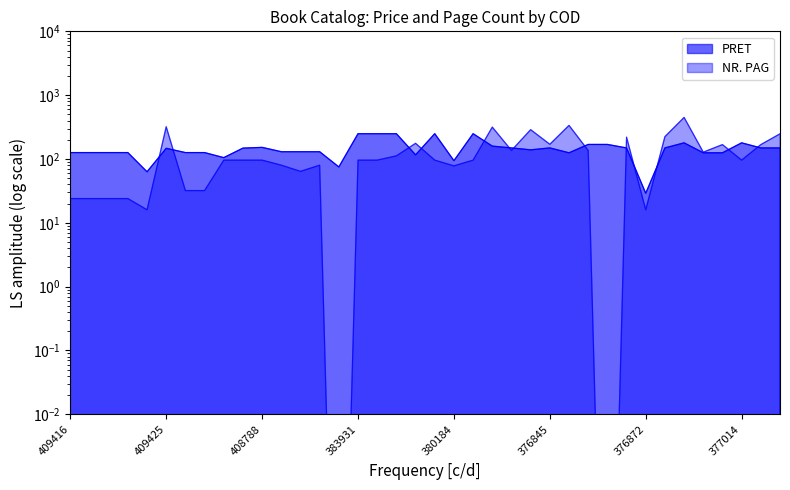

Reading left to right, list all the values displayed in this chart.

PRET: 409416=126.0	409417=126.0	409419=126.0	409418=126.0	409369=63.0	409425=147.0	409427=126.0	409428=126.0	409398=105.0	409397=148.0	408788=152.0	408720=130.0	408816=130.0	408771=130.0	384330=75.0	383931=249.0	382760=249.0	381371=249.0	381993=116.0	380329=249.0	380184=94.0	379740=249.0	376856=159.0	377029=149.0	377248=139.0	376845=149.0	376852=125.0	377024=169.0	376921=169.0	376851=149.0	376872=29.0	377047=149.0	376924=179.0	376933=125.0	377021=125.0	377014=179.0	374229=149.0	371139=149.0
NR. PAG: 409416=24.0	409417=24.0	409419=24.0	409418=24.0	409369=16.0	409425=320.0	409427=32.0	409428=32.0	409398=96.0	409397=96.0	408788=96.0	408720=80.0	408816=64.0	408771=80.0	384330=0.0	383931=96.0	382760=96.0	381371=112.0	381993=176.0	380329=96.0	380184=78.0	379740=96.0	376856=316.0	377029=136.0	377248=288.0	376845=170.0	376852=336.0	377024=136.0	376921=0.0	376851=220.0	376872=16.0	377047=224.0	376924=448.0	376933=128.0	377021=168.0	377014=96.0	374229=168.0	371139=248.0